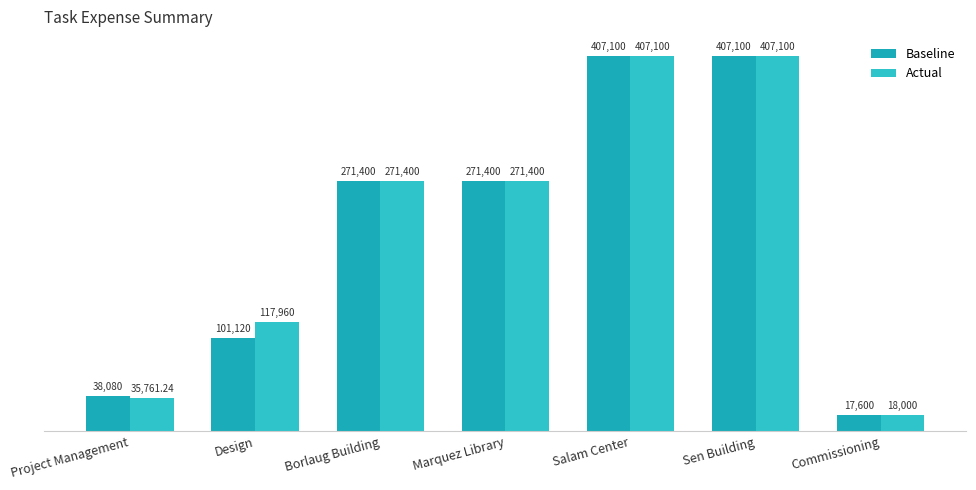

Count the number of data series in this chart.

2